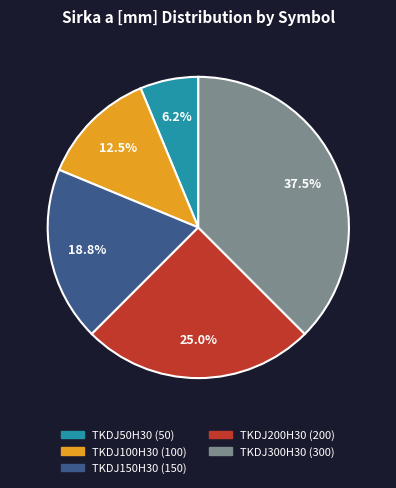

To the nearest percent, what portion does TKDJ150H30 represent?

19%